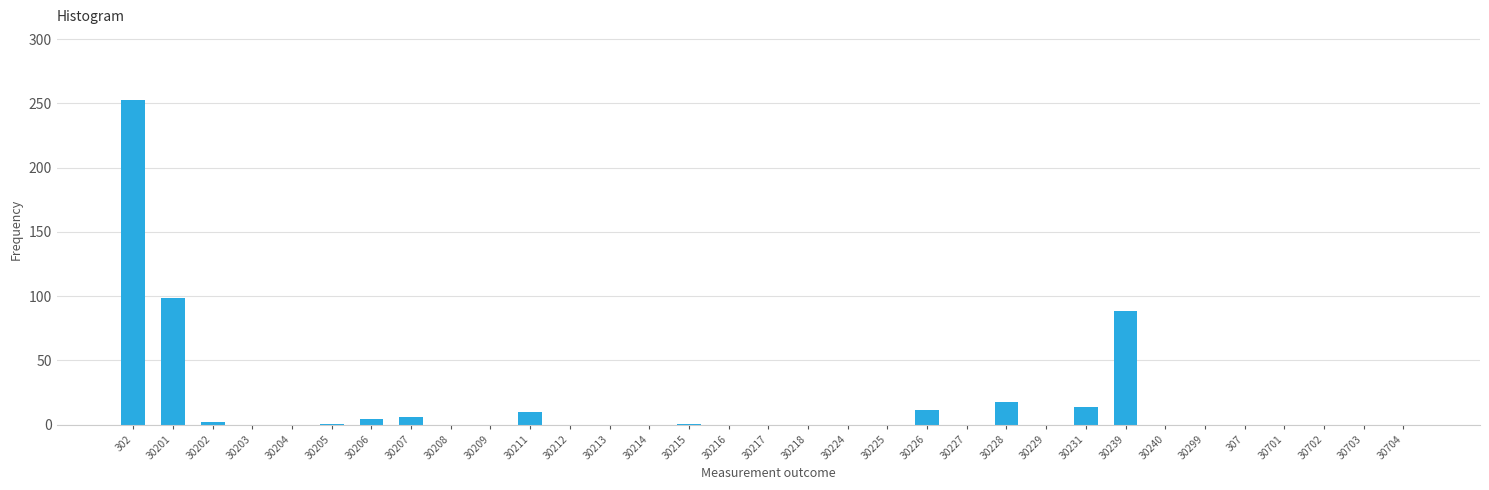

What is the maximum value shown in the chart?

252.8